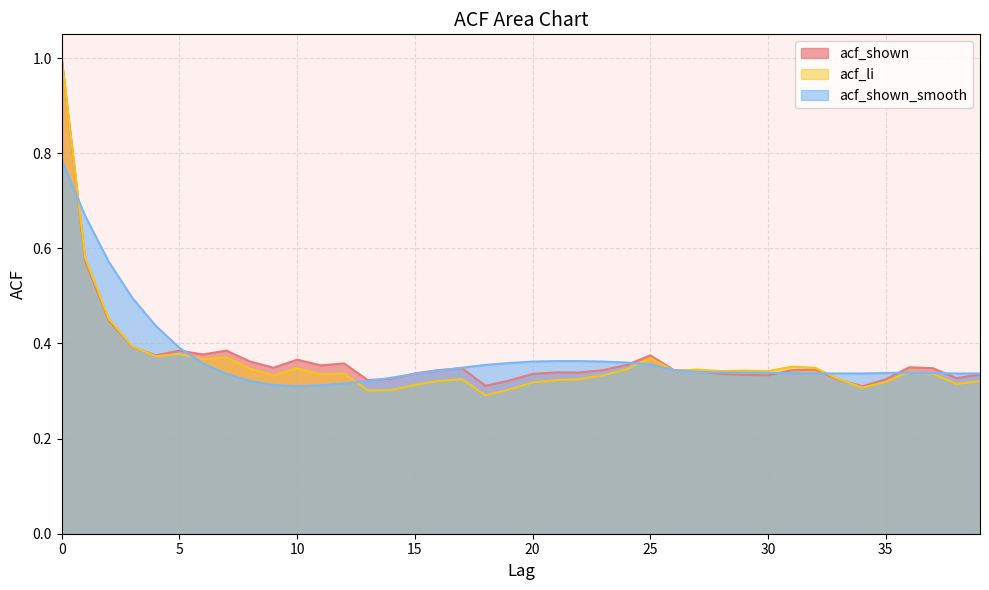

Does the chart display data point markers on the line(s)?

No